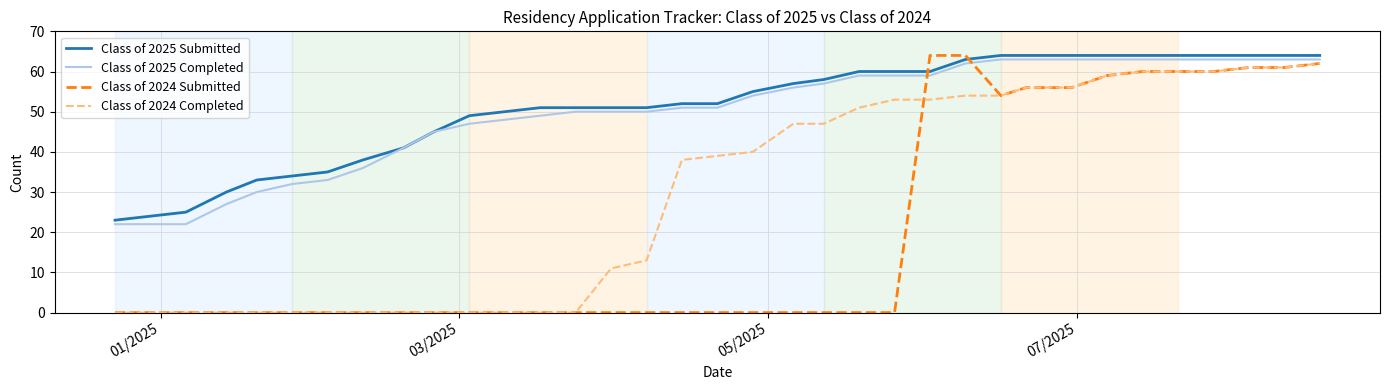

Reading left to right, extract all data points from this chart.

Class of 2025 Submitted: 23	24	25	30	33	34	35	38	41	45	49	50	51	51	51	51	52	52	55	57	58	60	60	60	63	64	64	64	64	64	64	64	64	64	64
Class of 2025 Completed: 22	22	22	27	30	32	33	36	41	45	47	48	49	50	50	50	51	51	54	56	57	59	59	59	62	63	63	63	63	63	63	63	63	63	63
Class of 2024 Submitted: 0	0	0	0	0	0	0	0	0	0	0	0	0	0	0	0	0	0	0	0	0	0	0	64	64	54	56	56	59	60	60	60	61	61	62
Class of 2024 Completed: 0	0	0	0	0	0	0	0	0	0	0	0	0	0	11	13	38	39	40	47	47	51	53	53	54	54	56	56	59	60	60	60	61	61	62